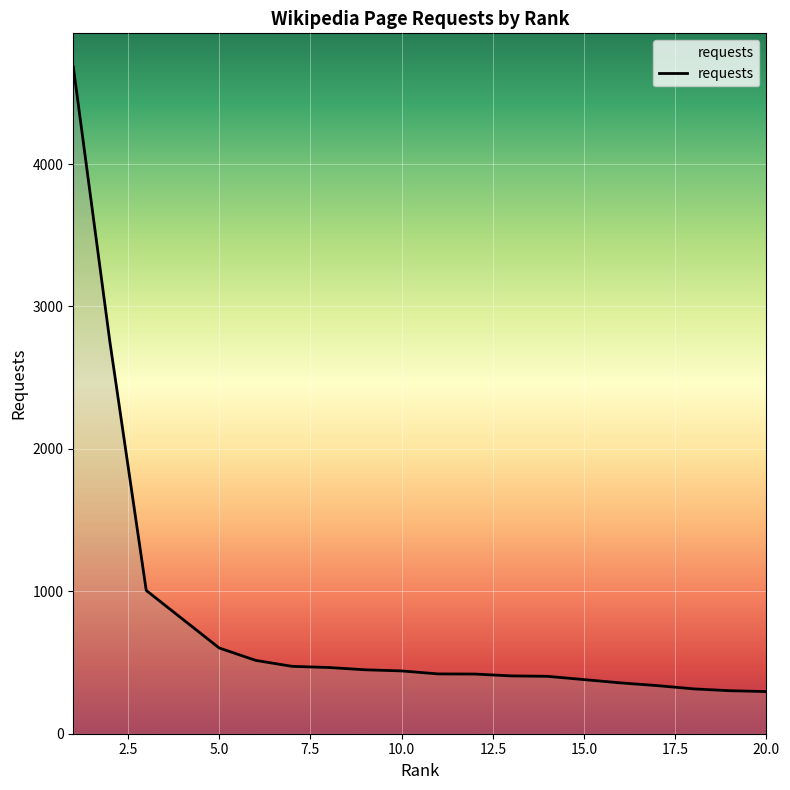

What is the minimum value shown in the chart?

296